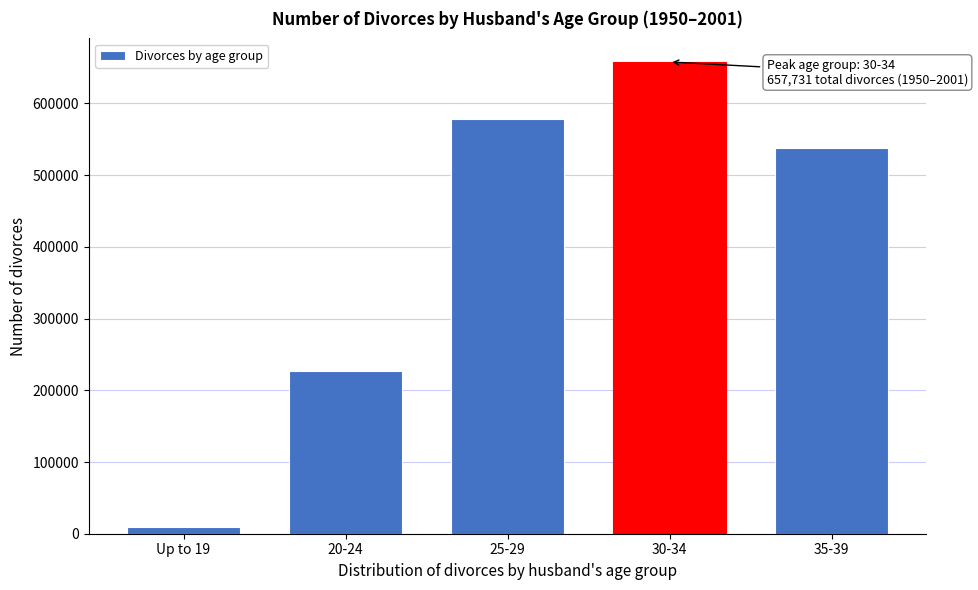

Reading right to left, list all the values displayed in this chart.

537843	657731	578108	226342	9438